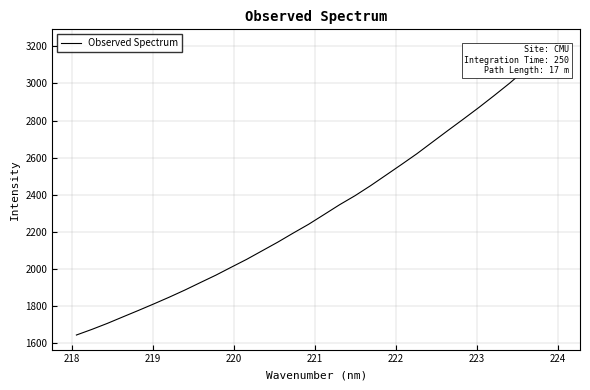

What is the difference between the maximum and minimum values?

1569.4